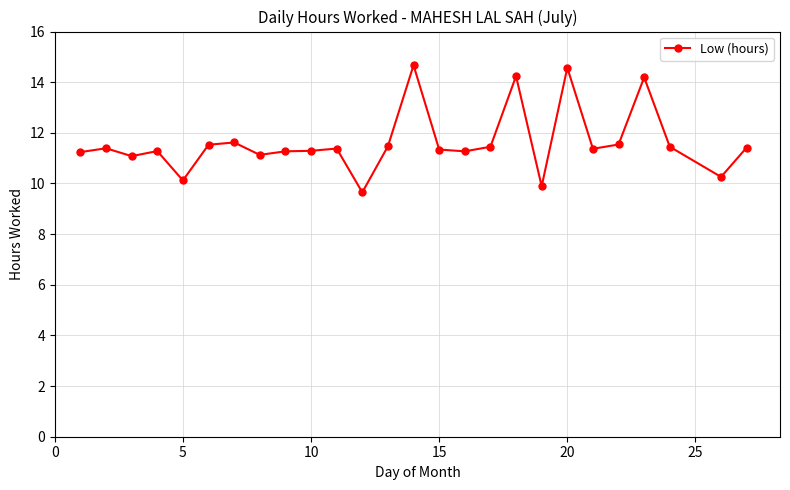

True or false: the data has more than 0 interior local peaks.

True